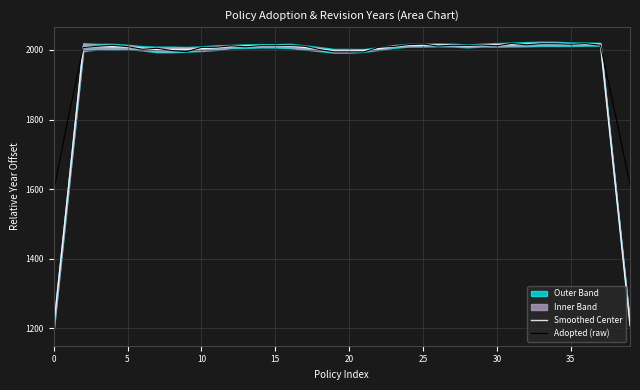

What is the maximum value shown in the chart?

2018.5